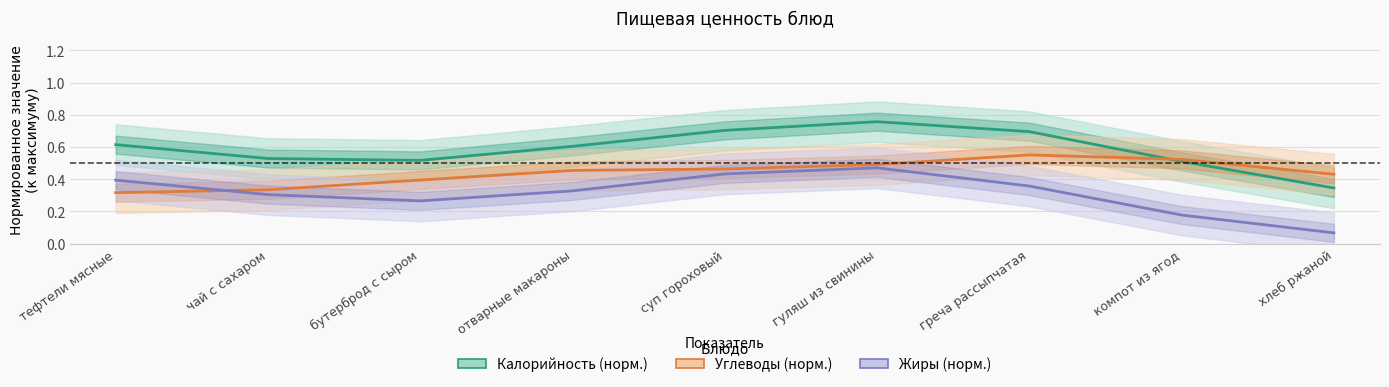

What is the sum of all Жиры (норм.) values?

2.8